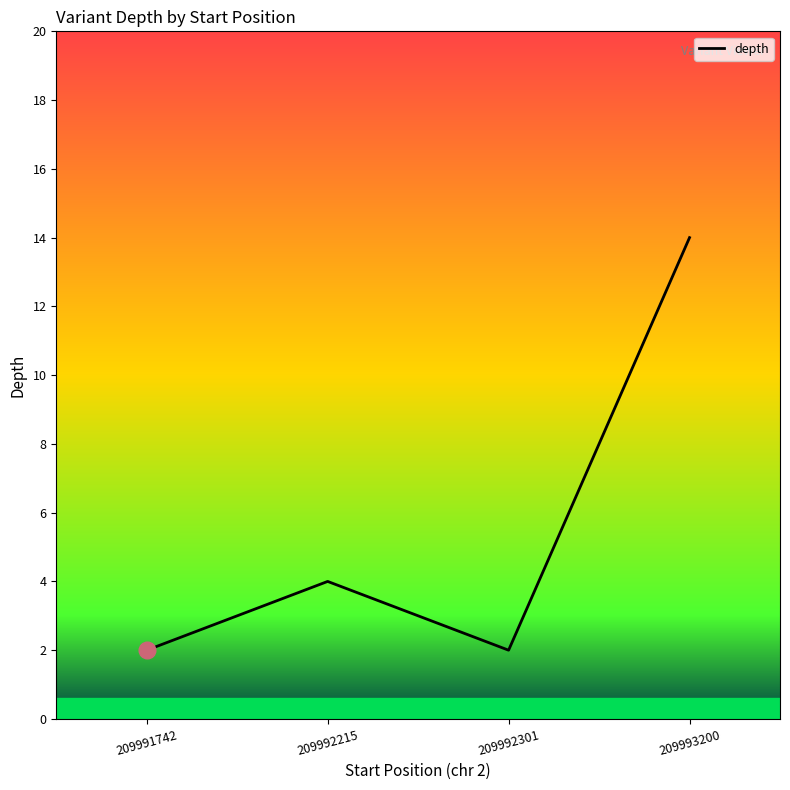

What is the sum of all values?

22